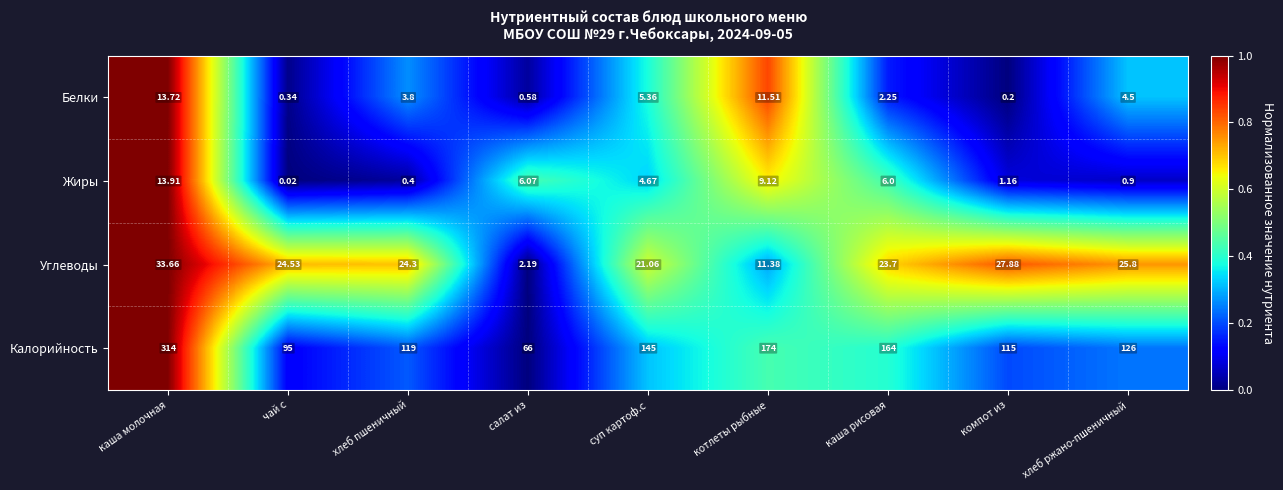

Between чай с and каша рисовая, which series saw the biggest shift?

Калорийность